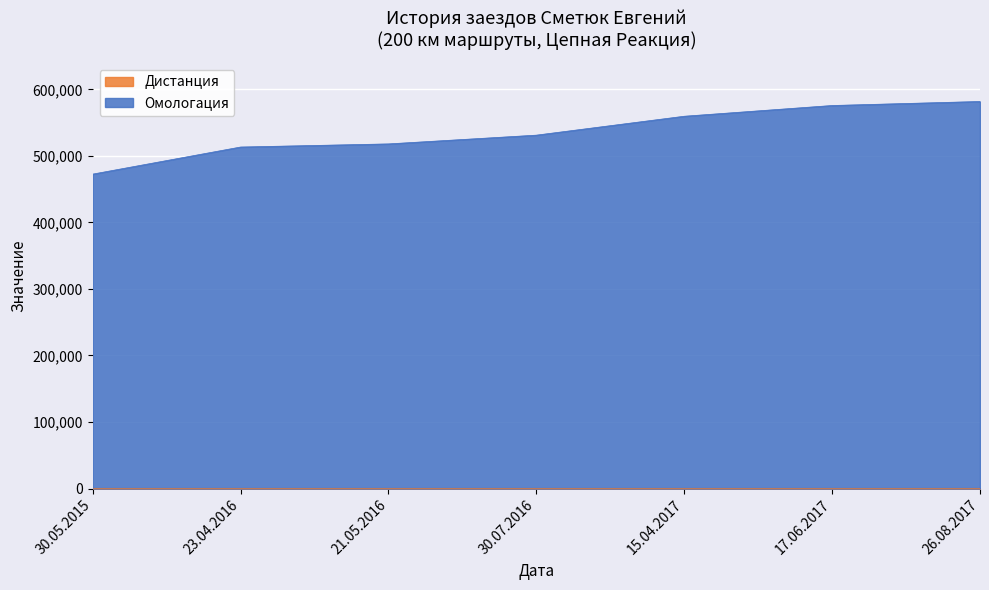

What position from the left is 26.08.2017?

7